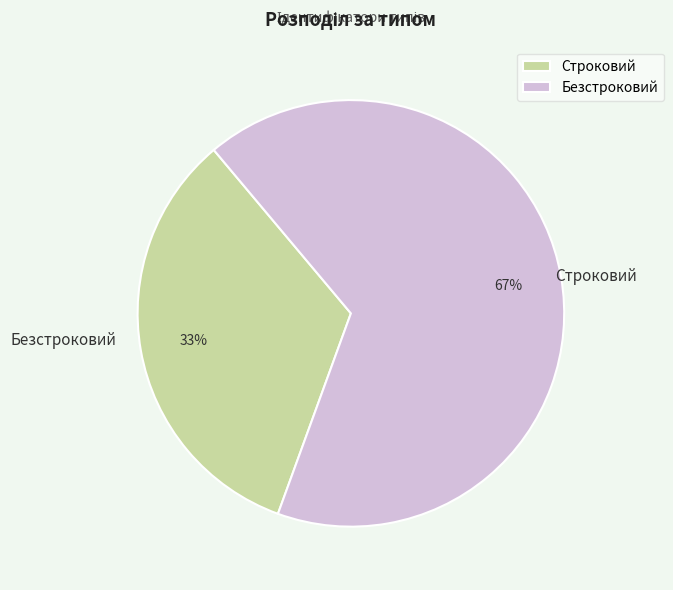

Does any single category account for the majority?

Yes